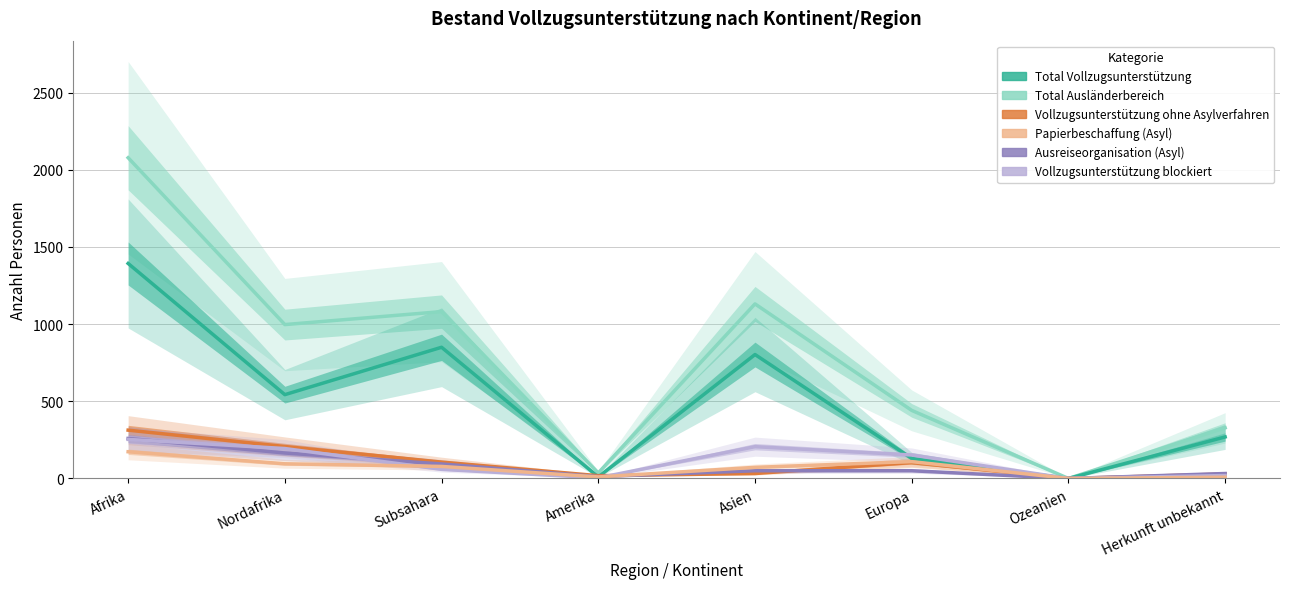

The value of Ausreiseorganisation (Asyl) at Europa is 50. True or false?

True